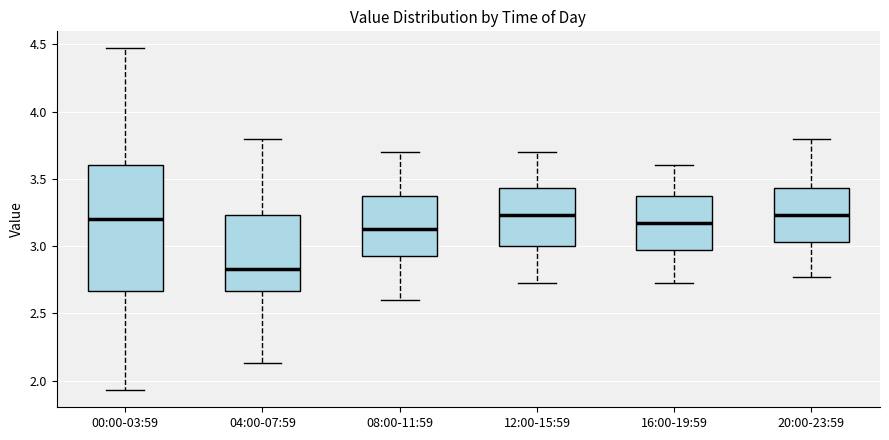

Reading left to right, read every box against the y-axis: the position of its median line, the range the box covers, and the ends of its whiskers. The values are not printed on the chart, so give them approximately, as read against the axis.

00:00-03:59: median 3.20, box 2.65 to 3.60, whiskers 1.95 to 4.45
04:00-07:59: median 2.85, box 2.65 to 3.25, whiskers 2.15 to 3.80
08:00-11:59: median 3.15, box 2.95 to 3.35, whiskers 2.60 to 3.70
12:00-15:59: median 3.25, box 3.00 to 3.45, whiskers 2.75 to 3.70
16:00-19:59: median 3.15, box 2.95 to 3.35, whiskers 2.75 to 3.60
20:00-23:59: median 3.25, box 3.05 to 3.45, whiskers 2.75 to 3.80